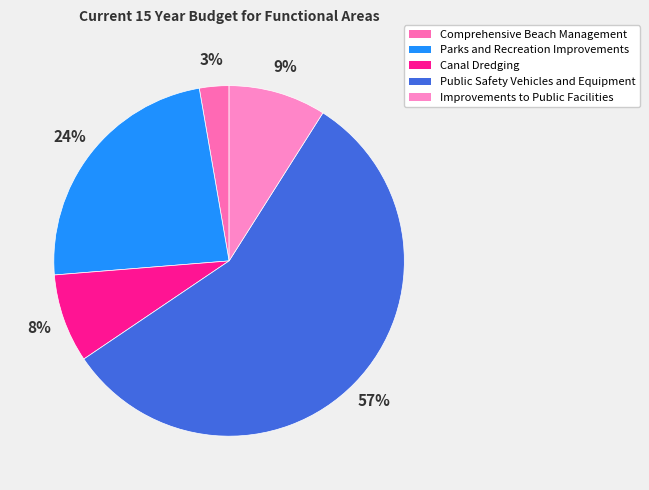

How many slices are in this pie chart?

5